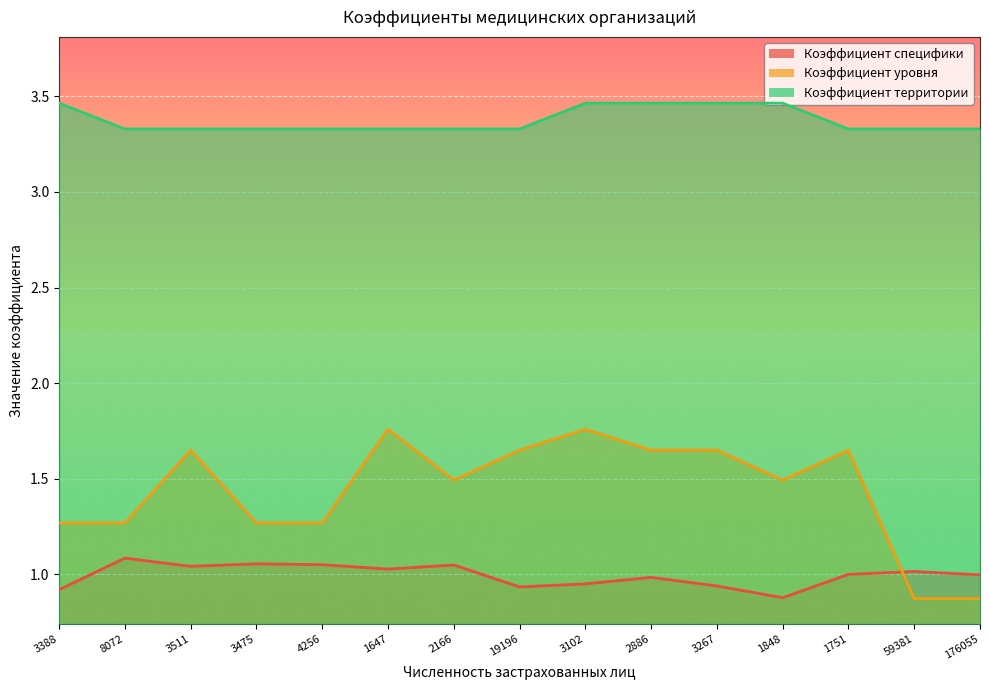

At how many categories does at least one series exceed 3?

15